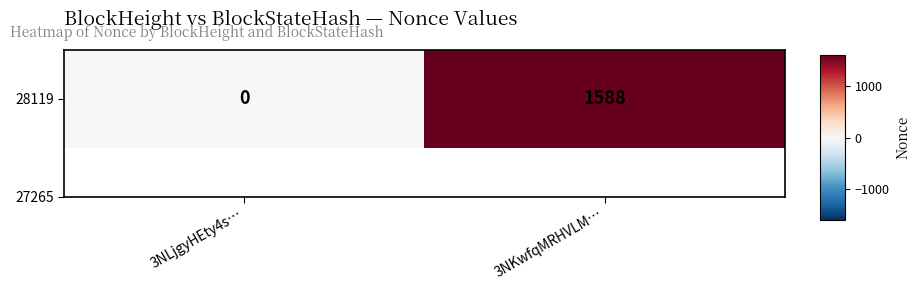

How many data points are less than 1?

1